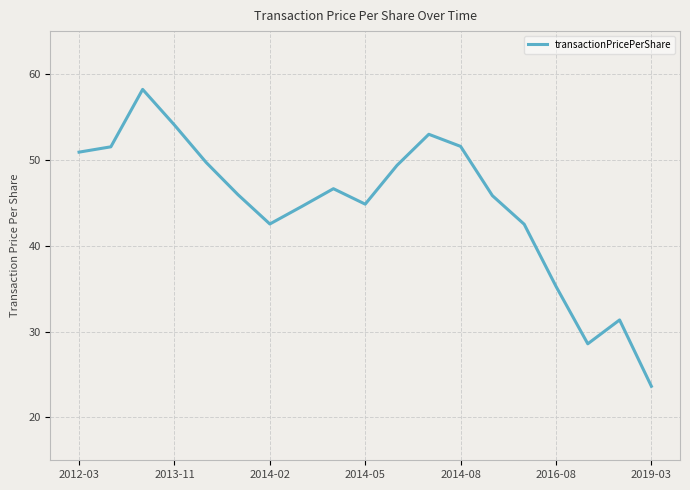

What is the minimum value shown in the chart?

23.6